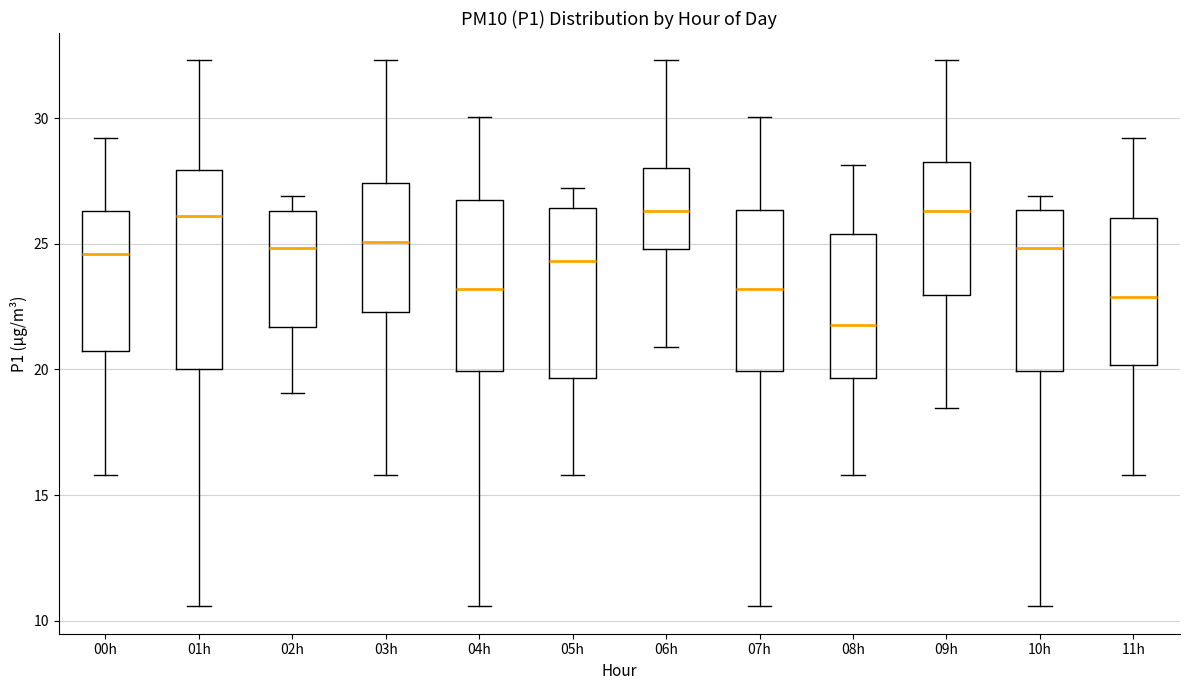

Reading left to right, read every box against the y-axis: the position of its median line, the range the box covers, and the ends of its whiskers. The values are not printed on the chart, so give them approximately, as read against the axis.

00h: median 24.5, box 21.0 to 26.5, whiskers 16.0 to 29.0
01h: median 26.0, box 20.0 to 28.0, whiskers 10.5 to 32.5
02h: median 25.0, box 21.5 to 26.5, whiskers 19.0 to 27.0
03h: median 25.0, box 22.5 to 27.5, whiskers 16.0 to 32.5
04h: median 23.0, box 20.0 to 26.5, whiskers 10.5 to 30.0
05h: median 24.5, box 19.5 to 26.5, whiskers 16.0 to 27.0
06h: median 26.5, box 25.0 to 28.0, whiskers 21.0 to 32.5
07h: median 23.0, box 20.0 to 26.5, whiskers 10.5 to 30.0
08h: median 22.0, box 19.5 to 25.5, whiskers 16.0 to 28.0
09h: median 26.5, box 23.0 to 28.5, whiskers 18.5 to 32.5
10h: median 25.0, box 20.0 to 26.5, whiskers 10.5 to 27.0
11h: median 23.0, box 20.0 to 26.0, whiskers 16.0 to 29.0